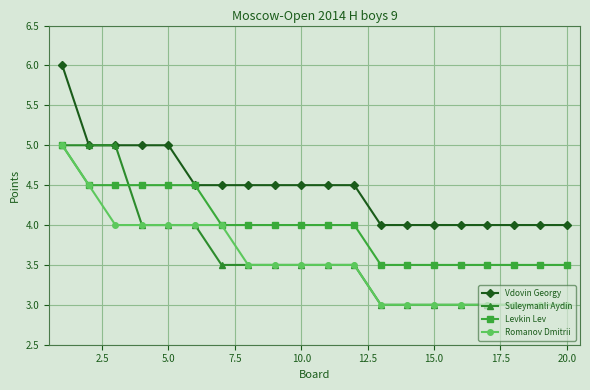

How many distinct data groups are displayed?

4